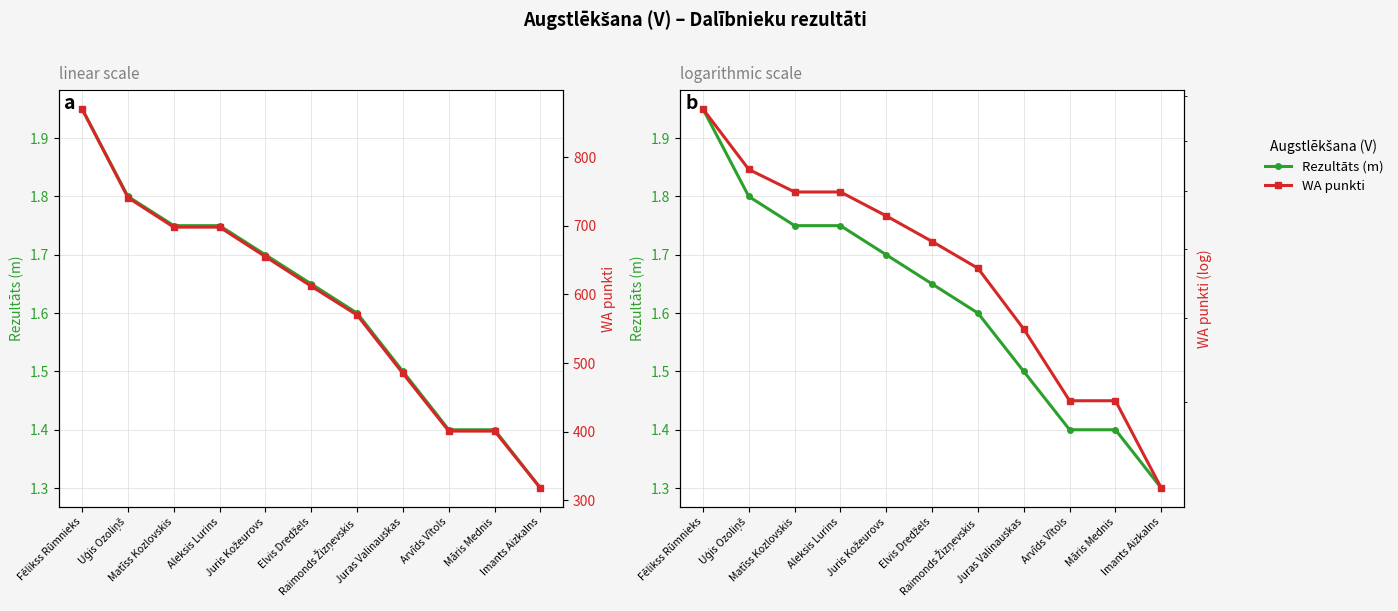

At how many categories does at least one series exceed 852?

1